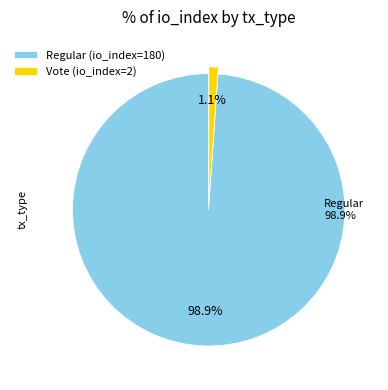

What percentage is NOT represented by Vote (io_index=2)?

98.9%